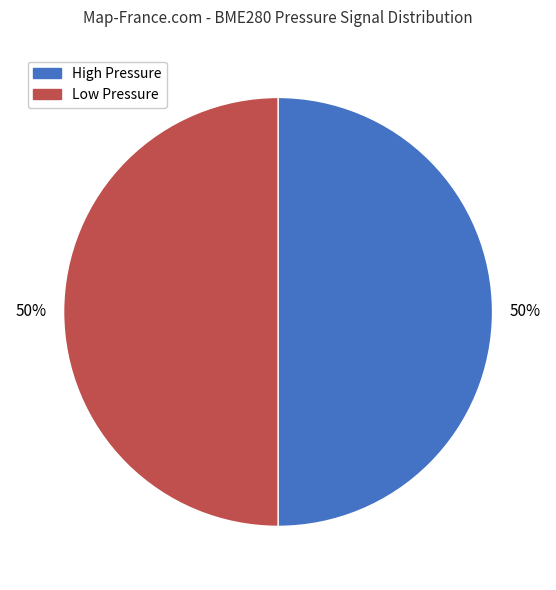

What is the ratio of the value at Low Pressure to the value at High Pressure?

1.0